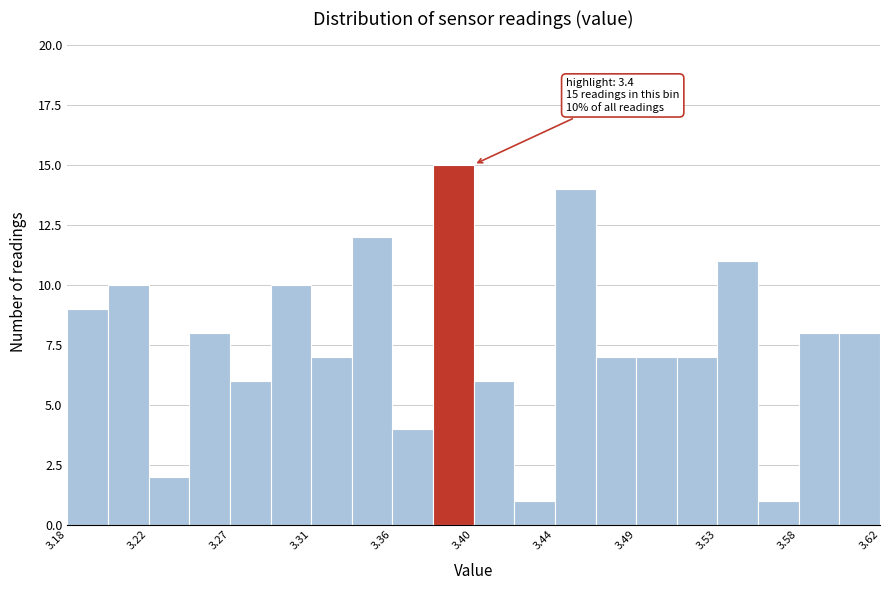

Which range on the x-axis has the tallest bar?

3.378 to 3.400